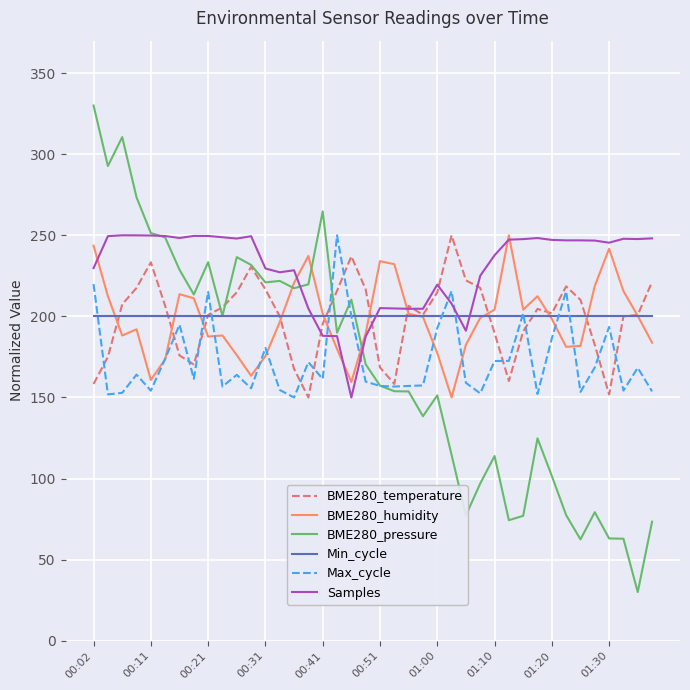

Which series has the largest total across all categories?

Samples